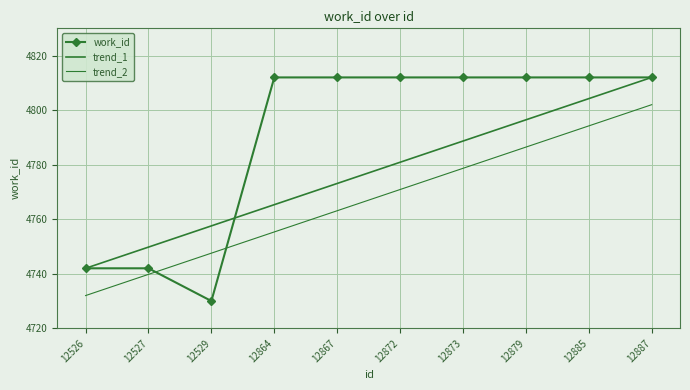

Rank the series by their maximum value, from lowest to highest.

trend_2, work_id, trend_1